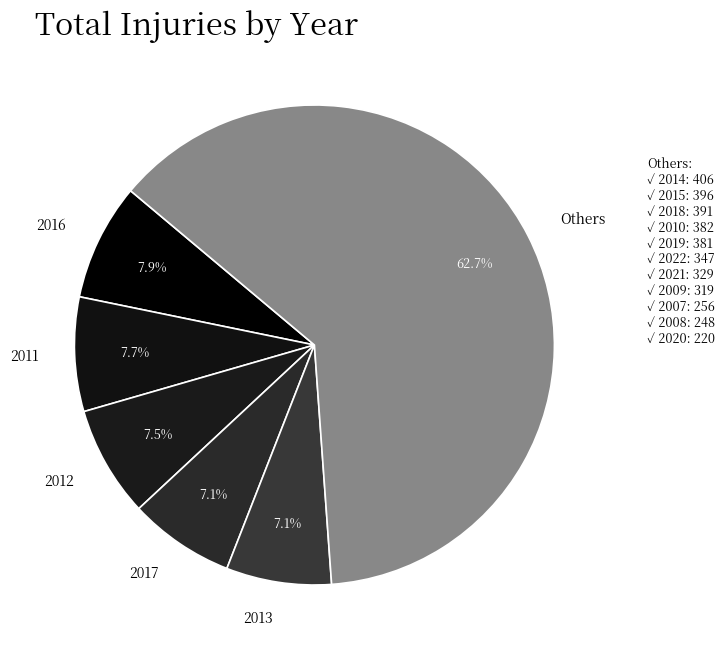

What is the total percentage of 2012 and Others?

70.2%